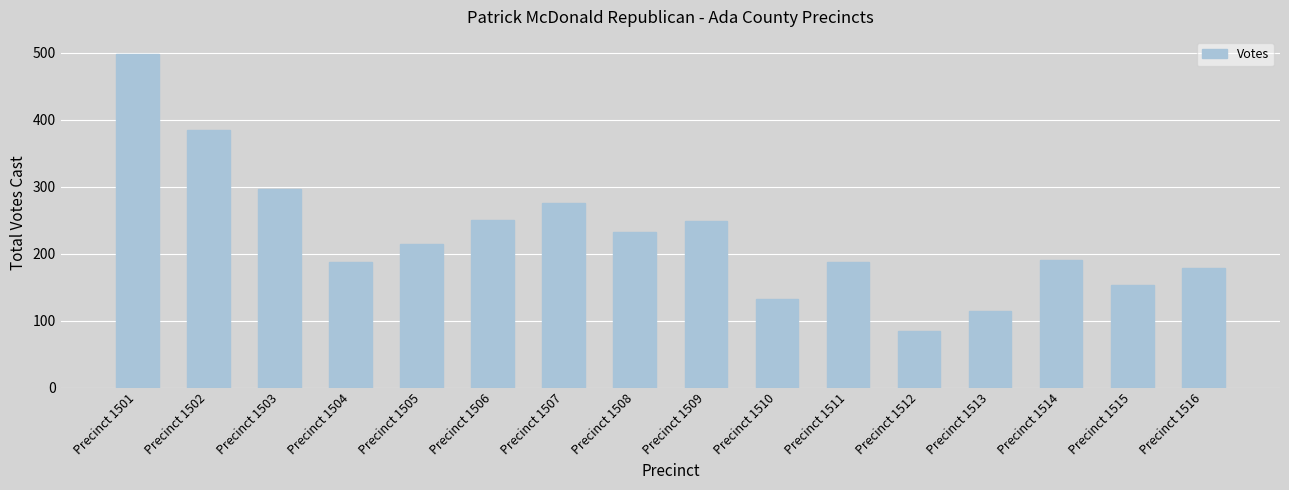

What is the value of the 3rd bar from the left?

296